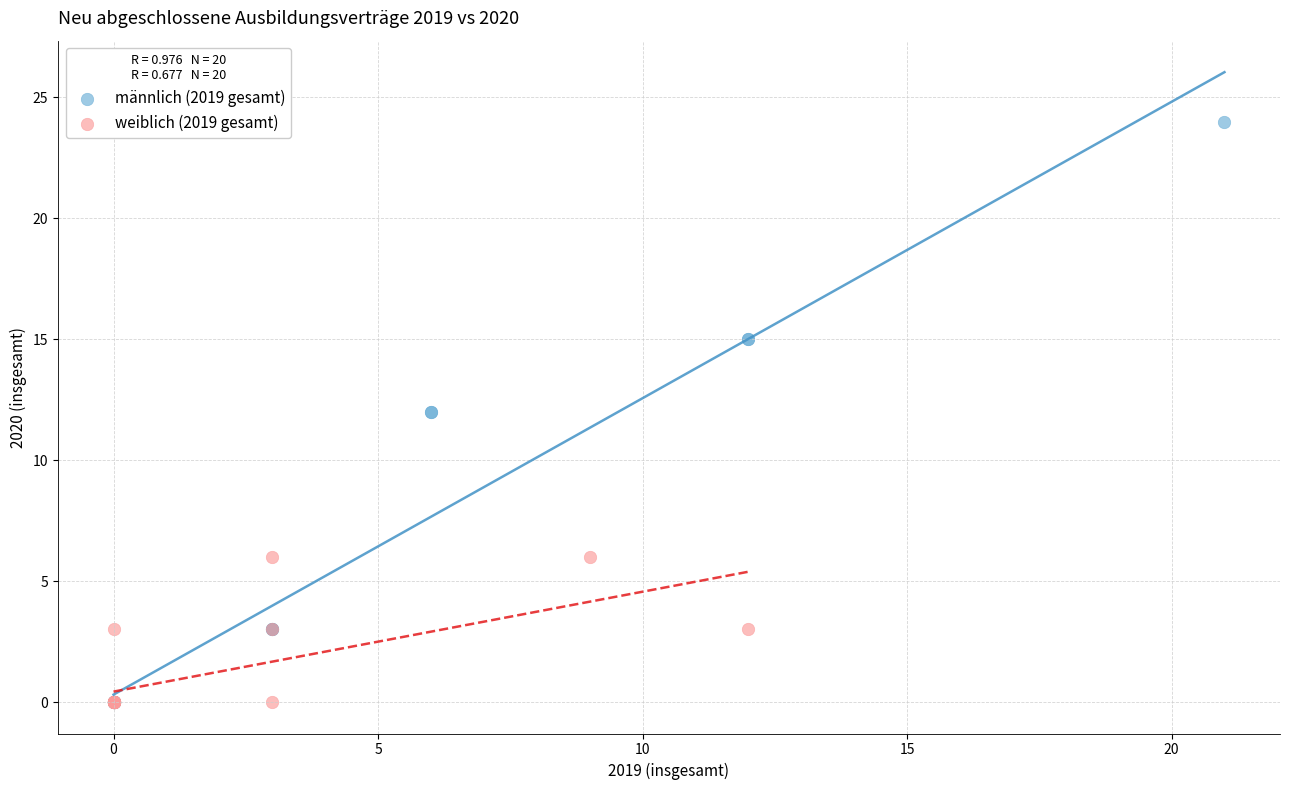

Which series has the widest spread of Y values?

männlich (2019 gesamt)